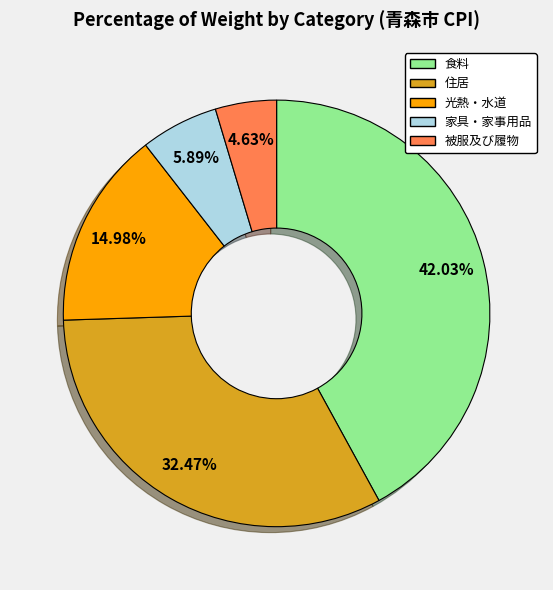

Does any single category account for the majority?

No